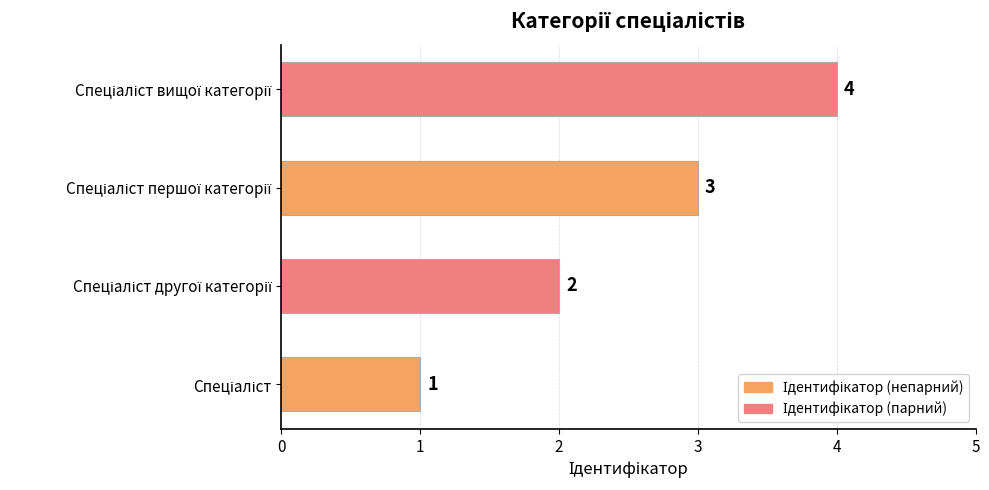

Count the values in the range 2 to 4.

3